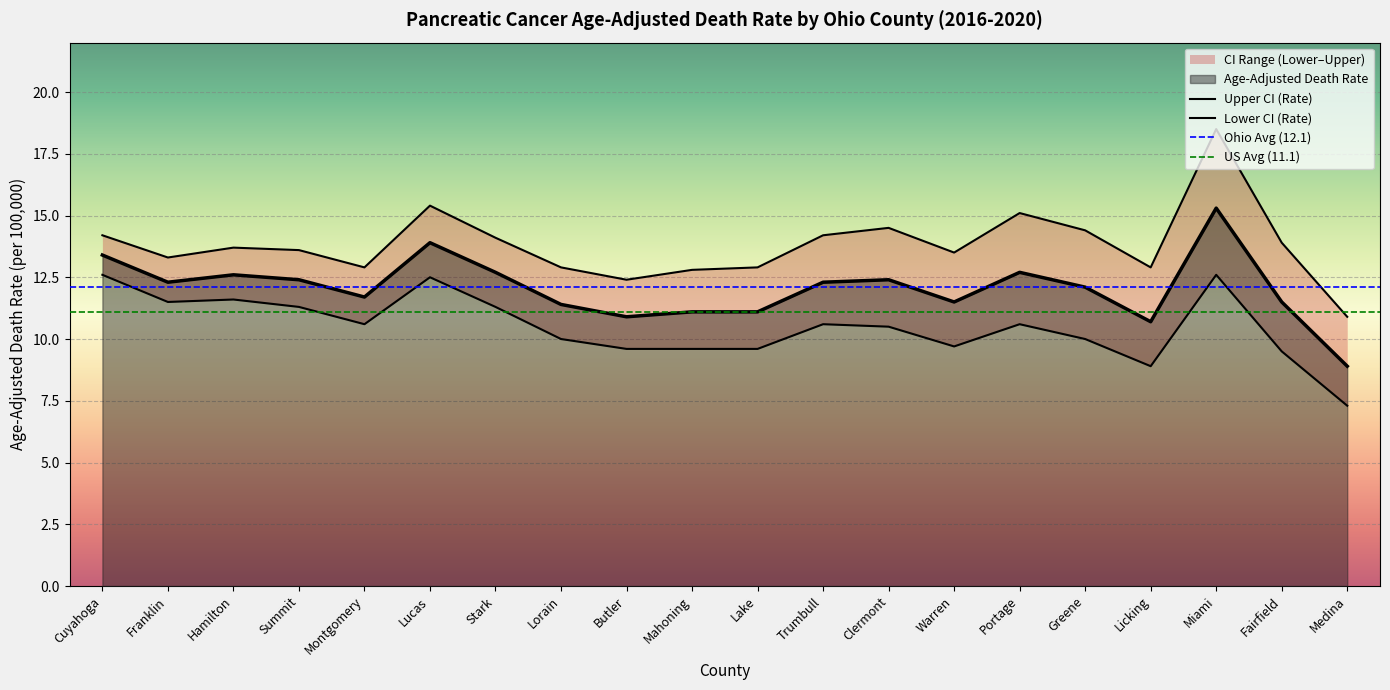

Rank the series at Cuyahoga from highest to lowest value.

Upper CI (Rate), Age-Adjusted Death Rate, Lower CI (Rate)